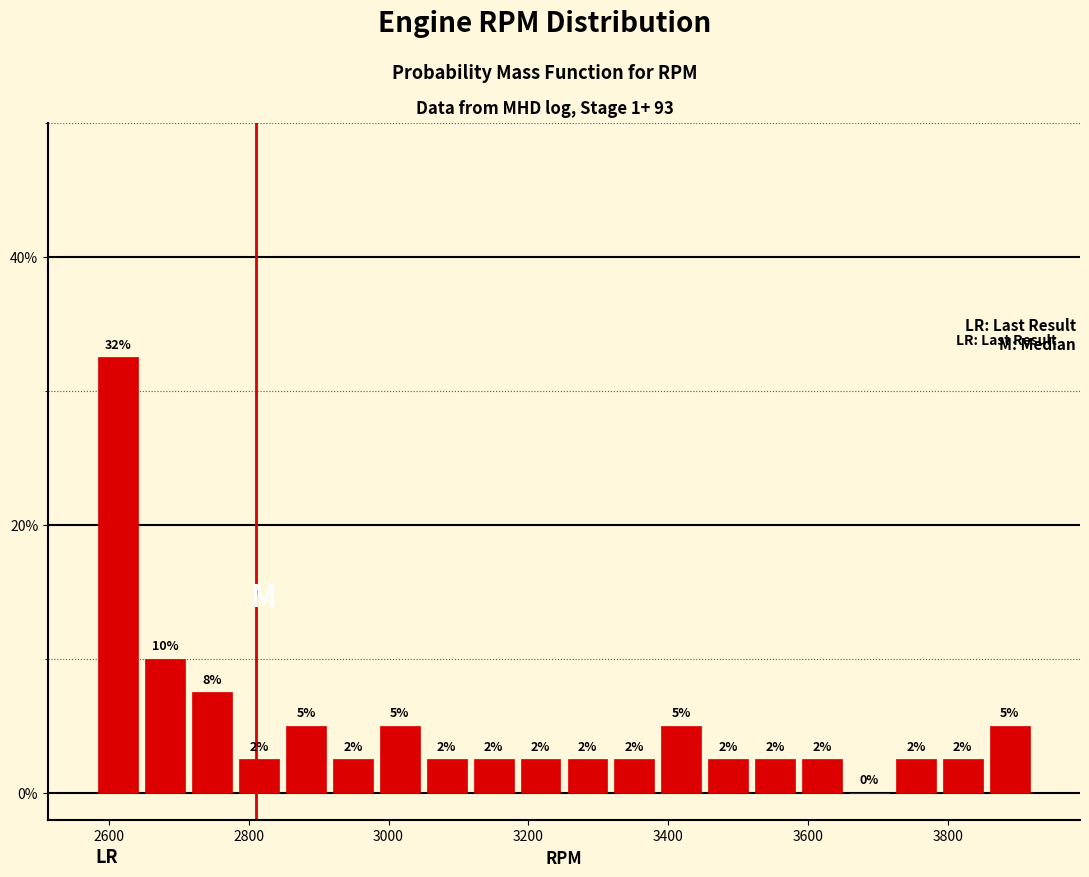

Read against the x-axis, roughly where is the centre of the tallest bar?

2620